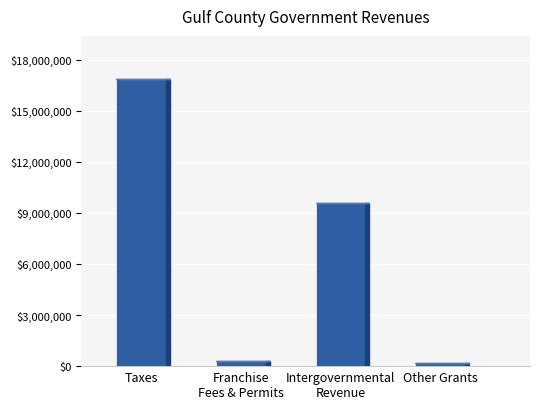

What is the smallest value displayed?

157590